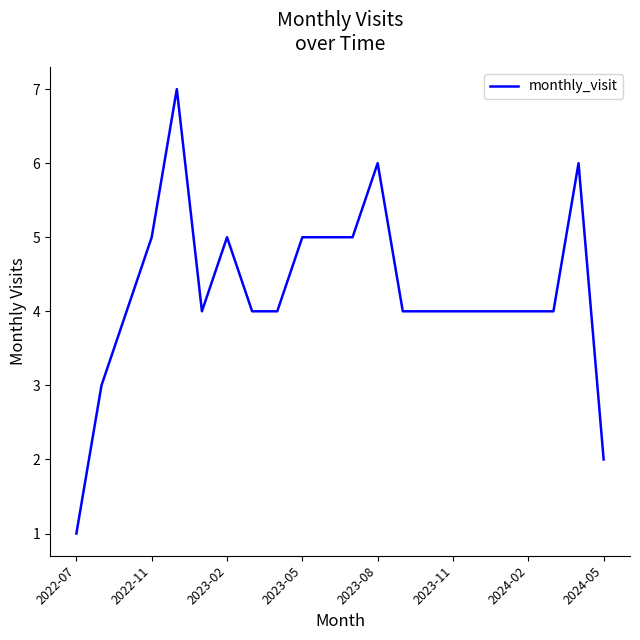

What is the difference between the maximum and minimum values?

6